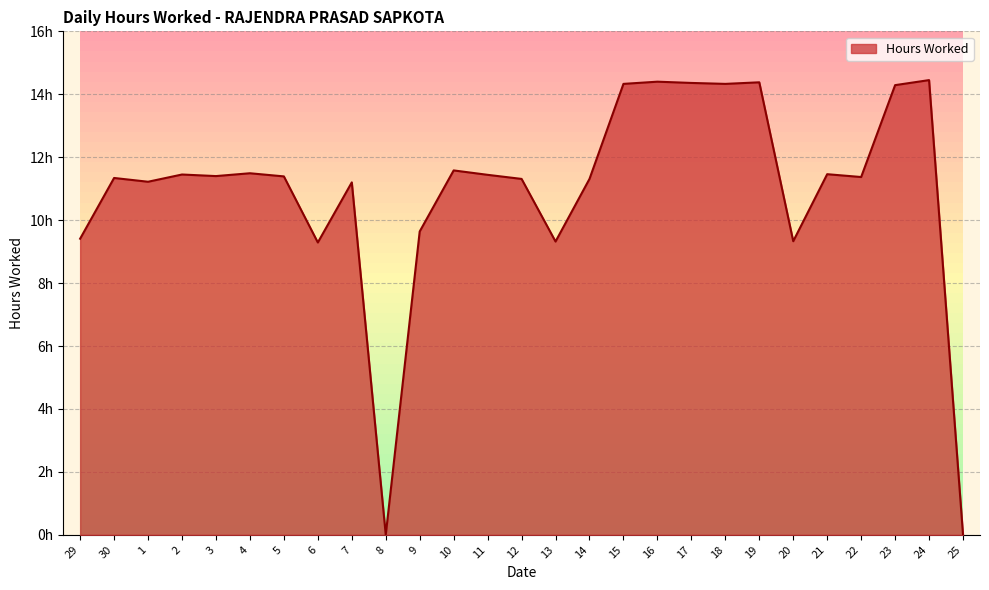

Is it true that the value at 5 is 18.5?

False